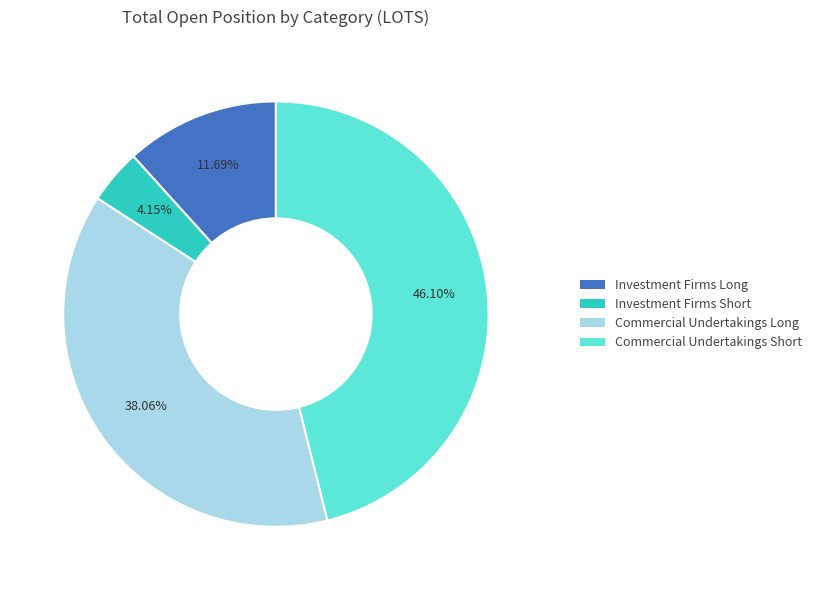

To the nearest percent, what is the difference between the largest and smallest slice percentages?

42%